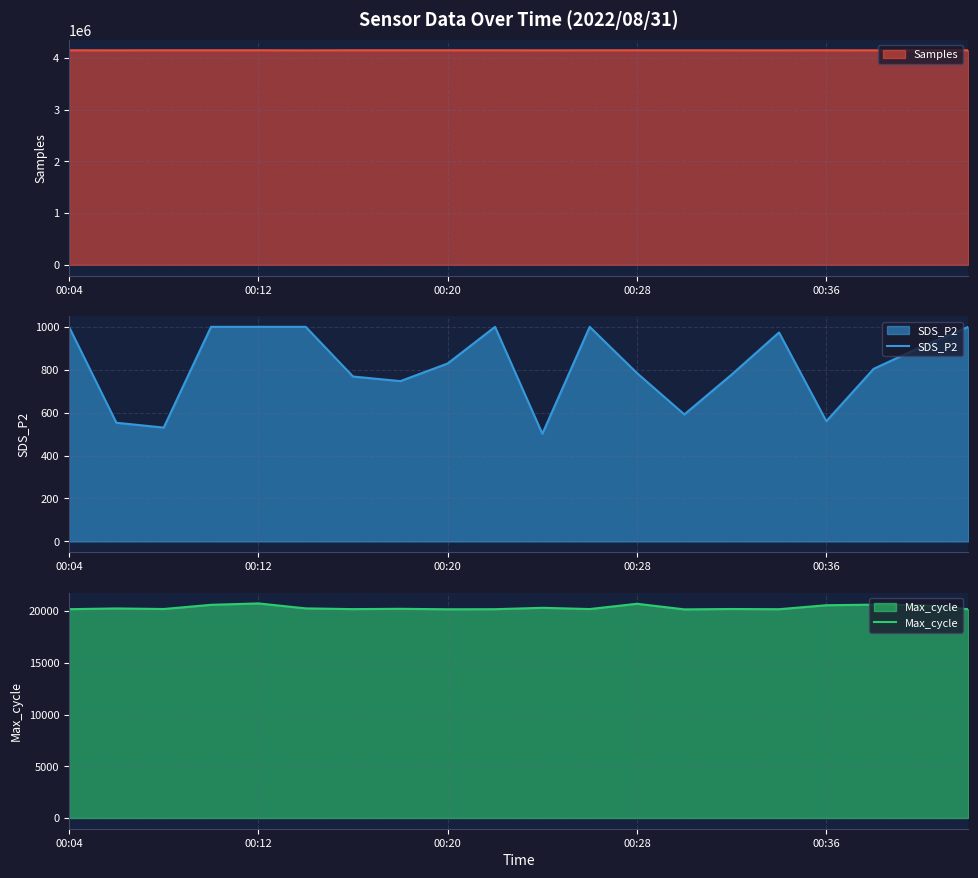

What is the maximum value for SDS_P2?

999.9